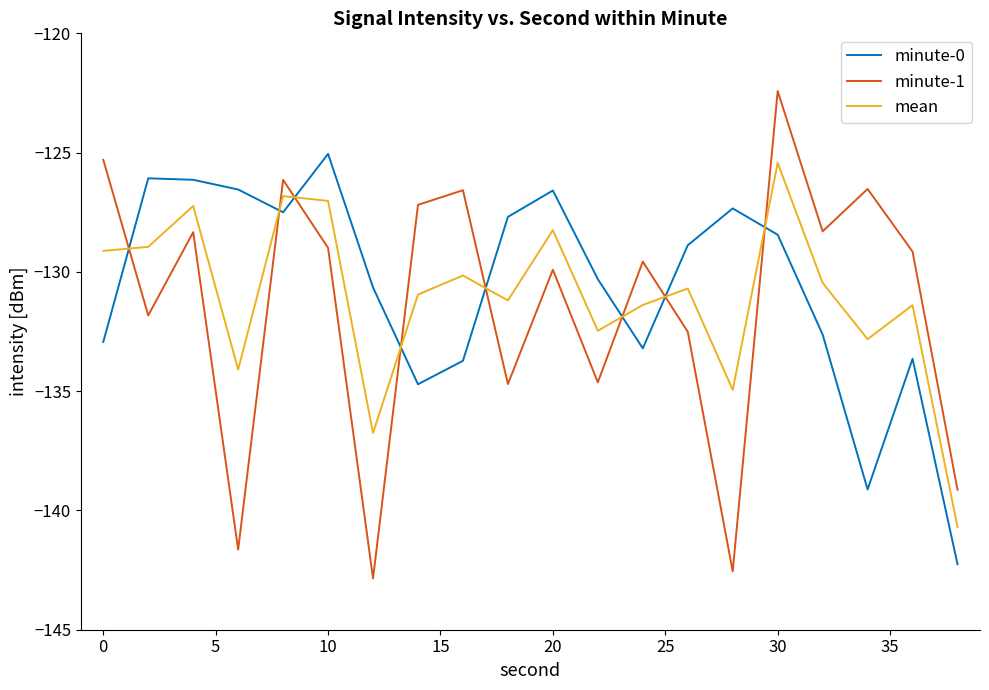

What is the highest value of the minute-0 series?

-125.1